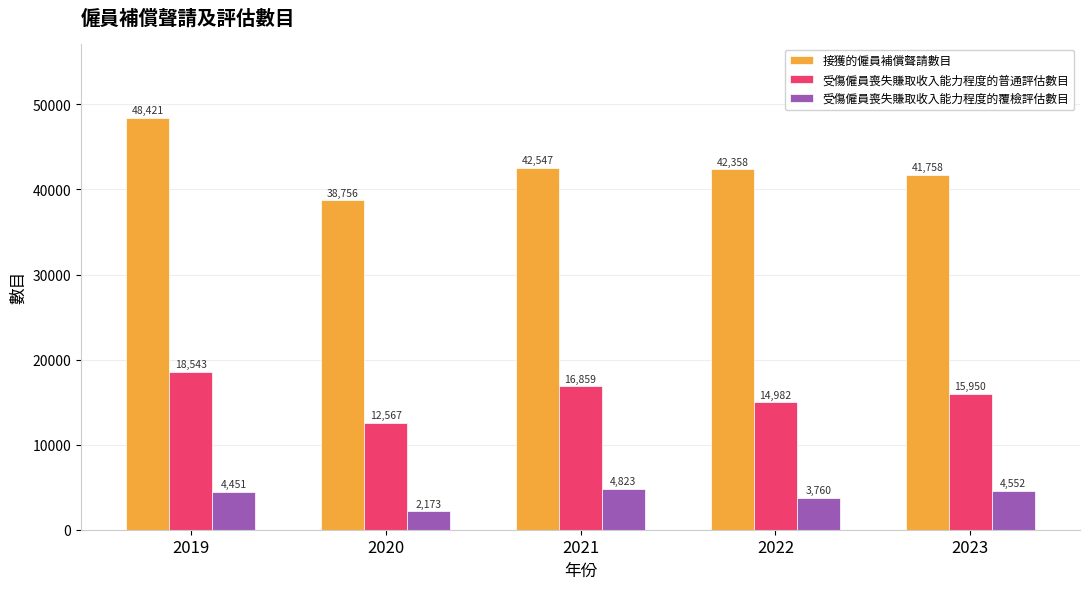

How many bars are there in total?

15